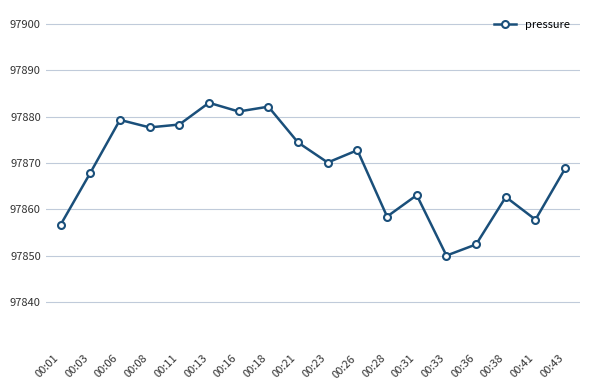

Which category has the lowest value across all series?

00:33